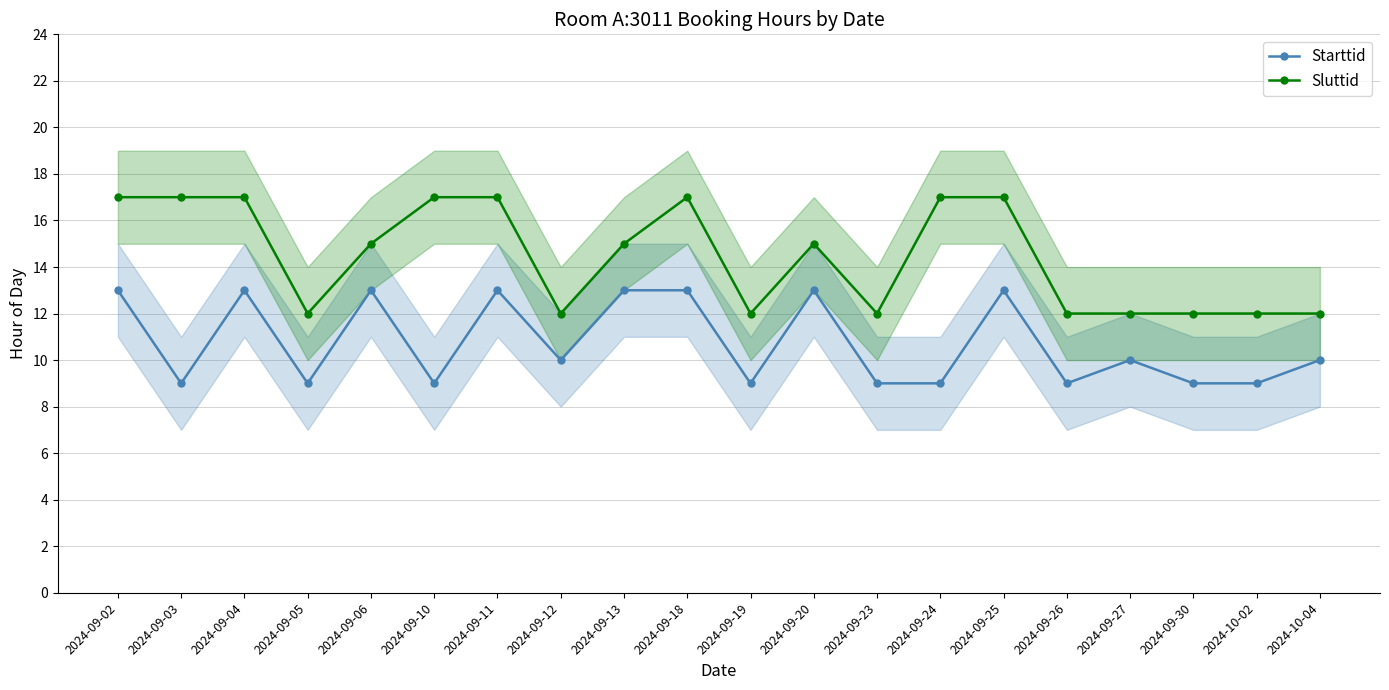

Is the value of Starttid at 2024-09-10 greater than the value of Sluttid at 2024-09-02?

No